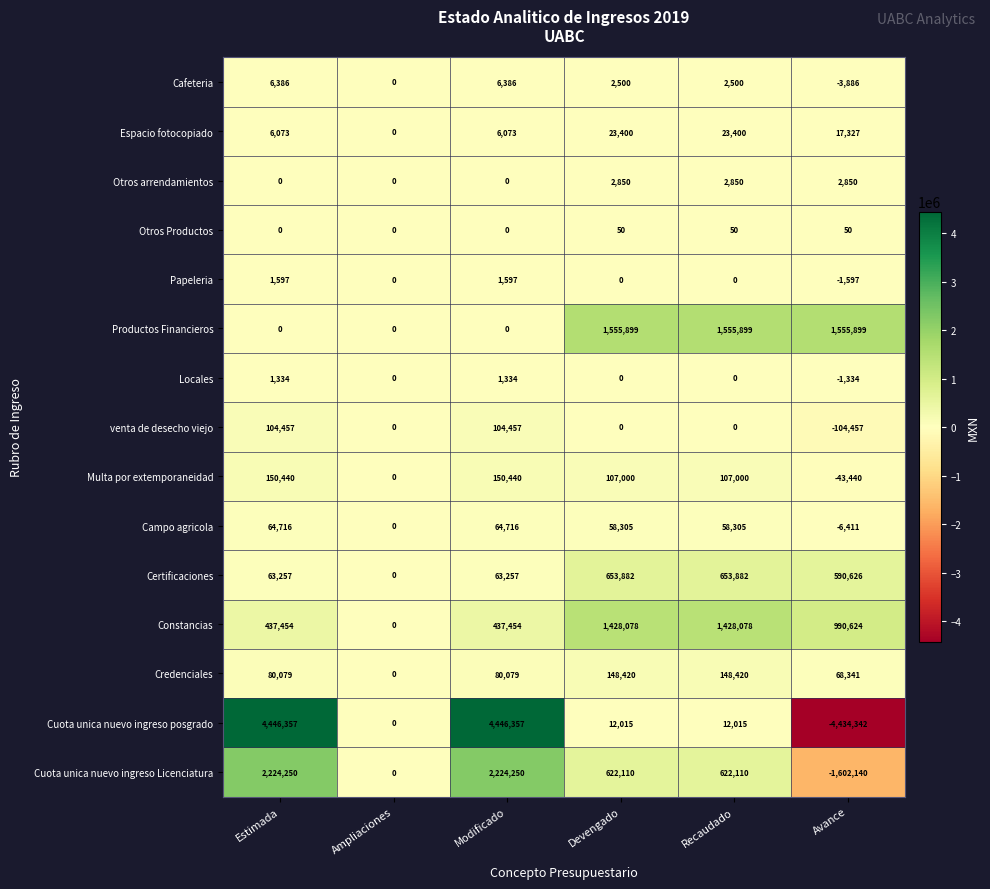

How many series are shown in this chart?

15